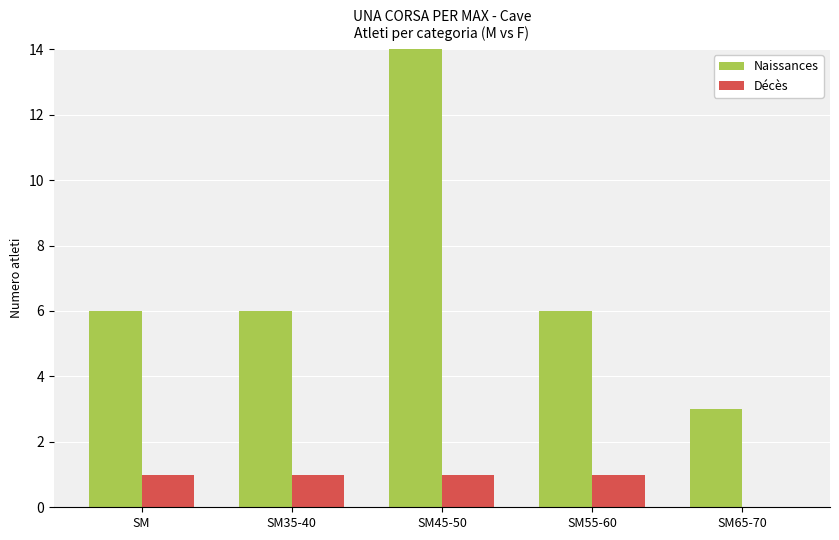

Which series has the largest total across all categories?

Naissances